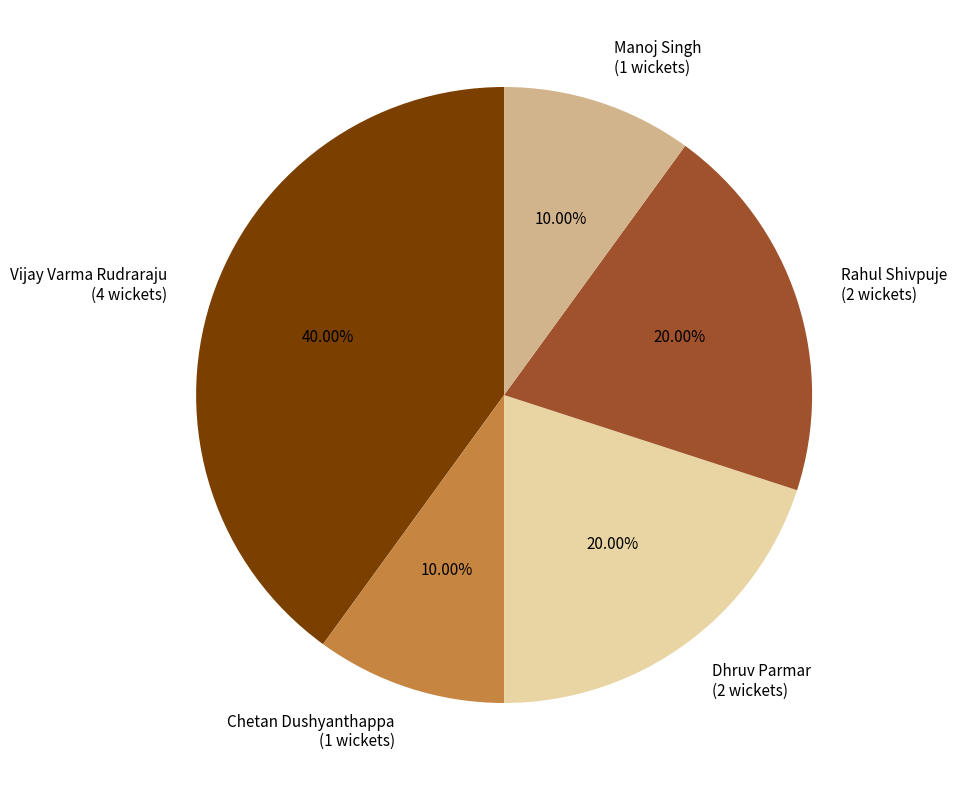

Does Manoj Singh represent more than half of the total?

No